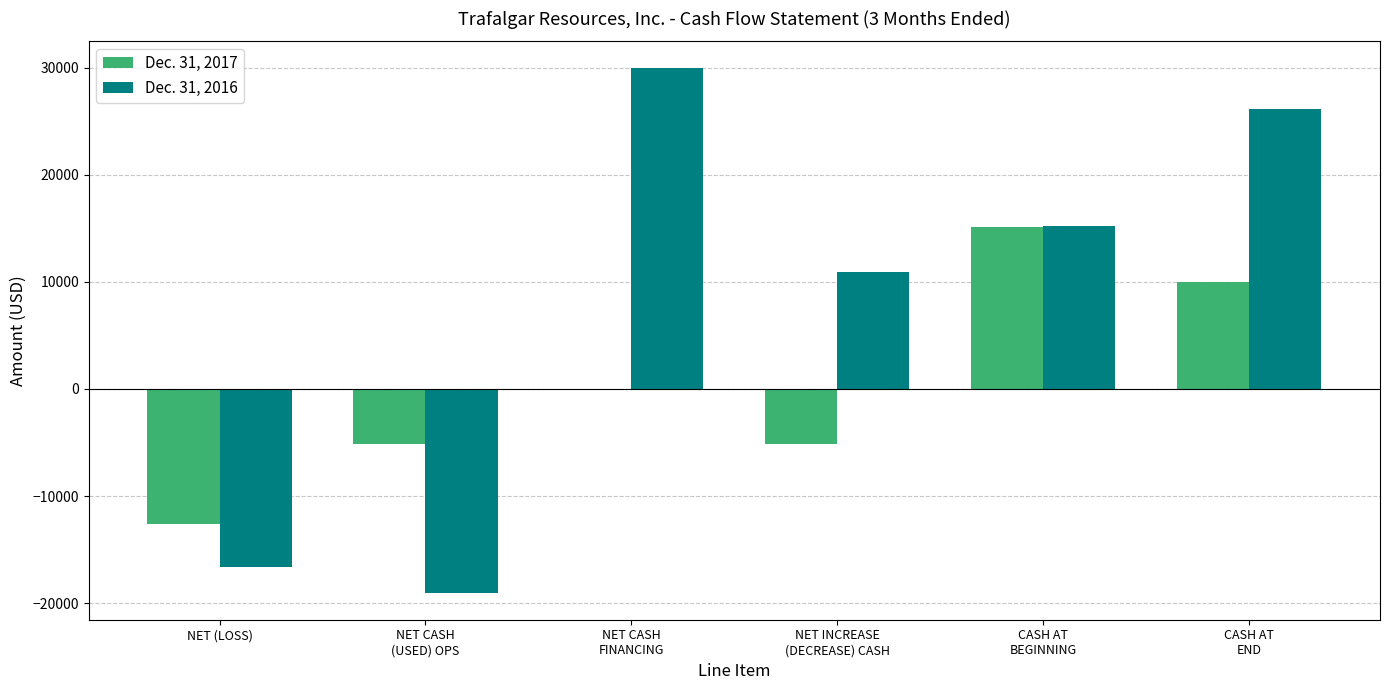

What is the total value across all series at CASH AT
END?

36073